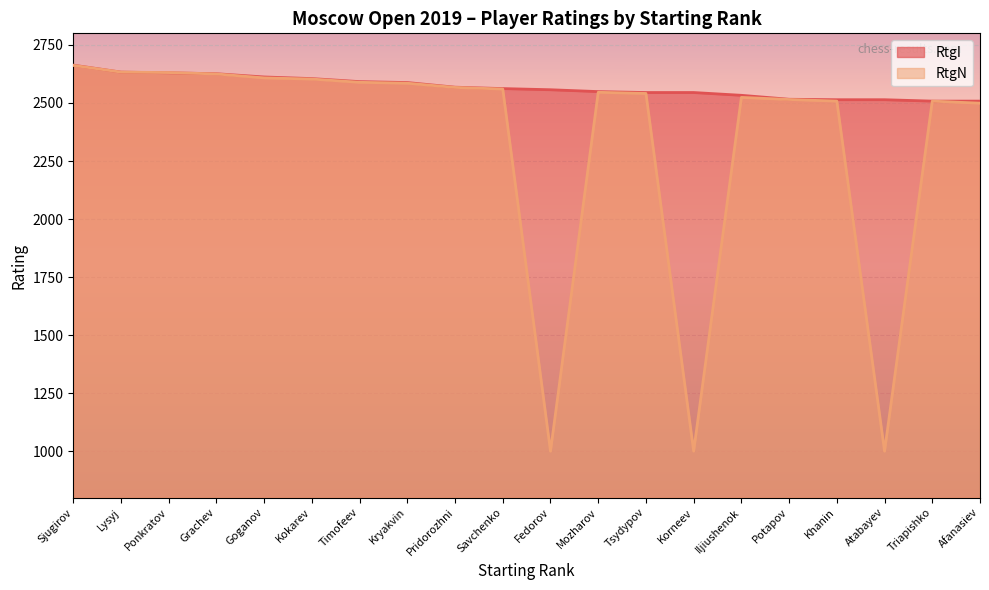

Which series changed the most between Fedorov and Triapishko?

RtgN